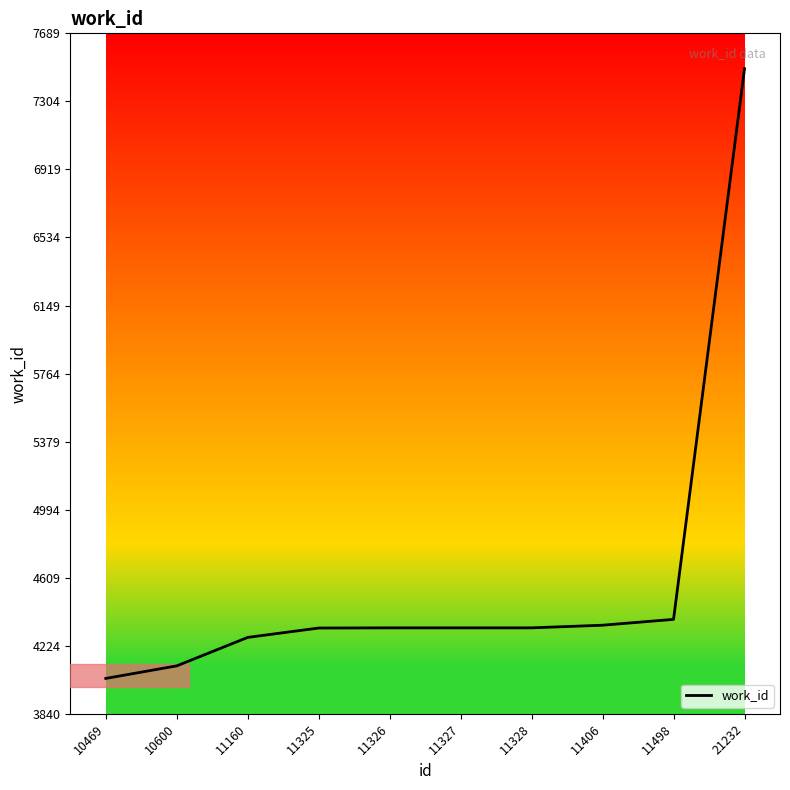

What is the change in value from 11498 to 21232?

+3115